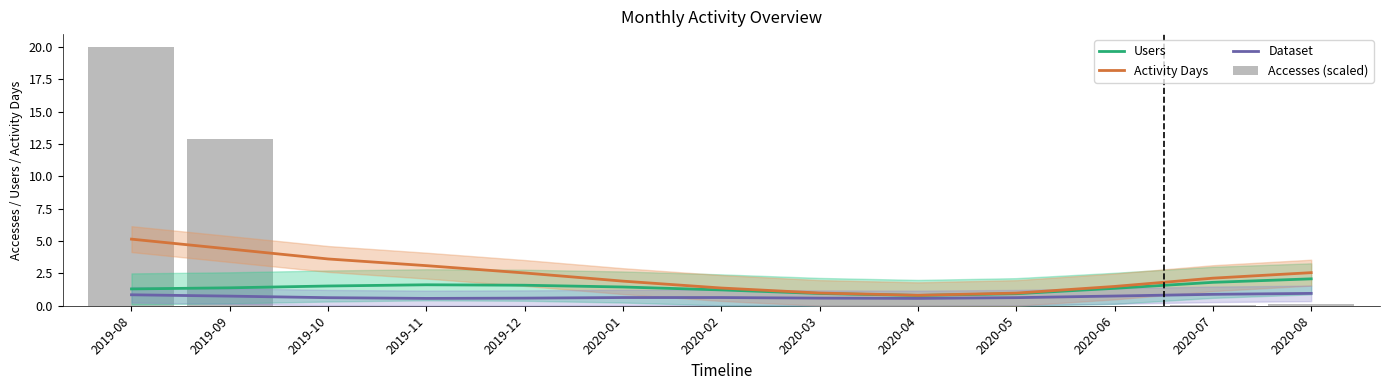

Is it true that Activity Days equals 3.6 at 2019-10?

True